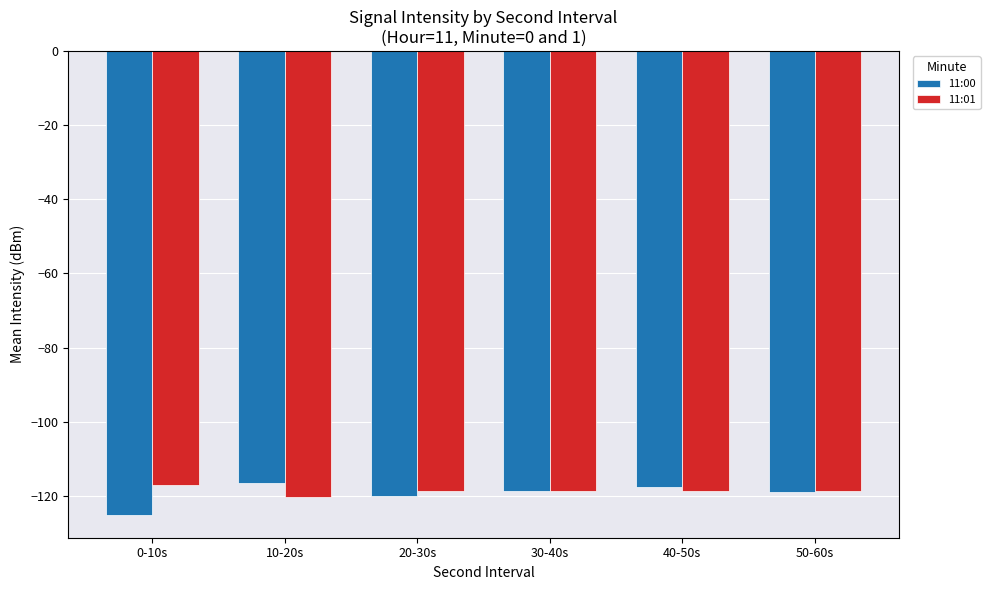

Which has a higher value, 0-10s or 40-50s?

40-50s